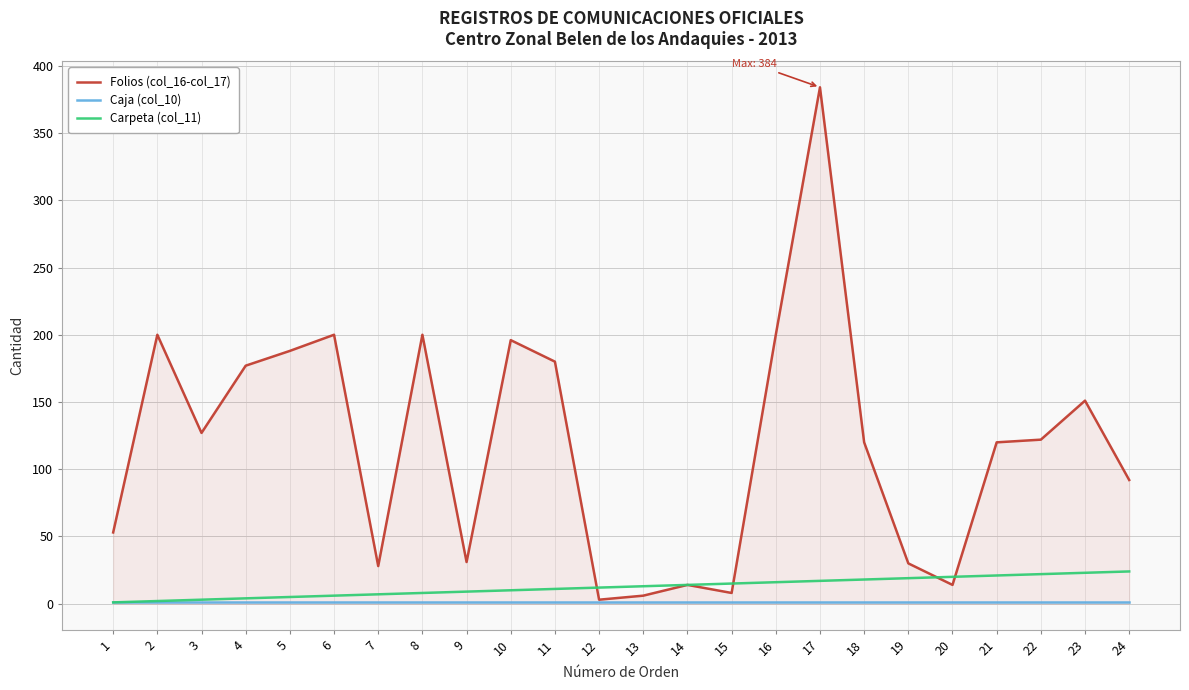

What is the maximum value shown in the chart?

384